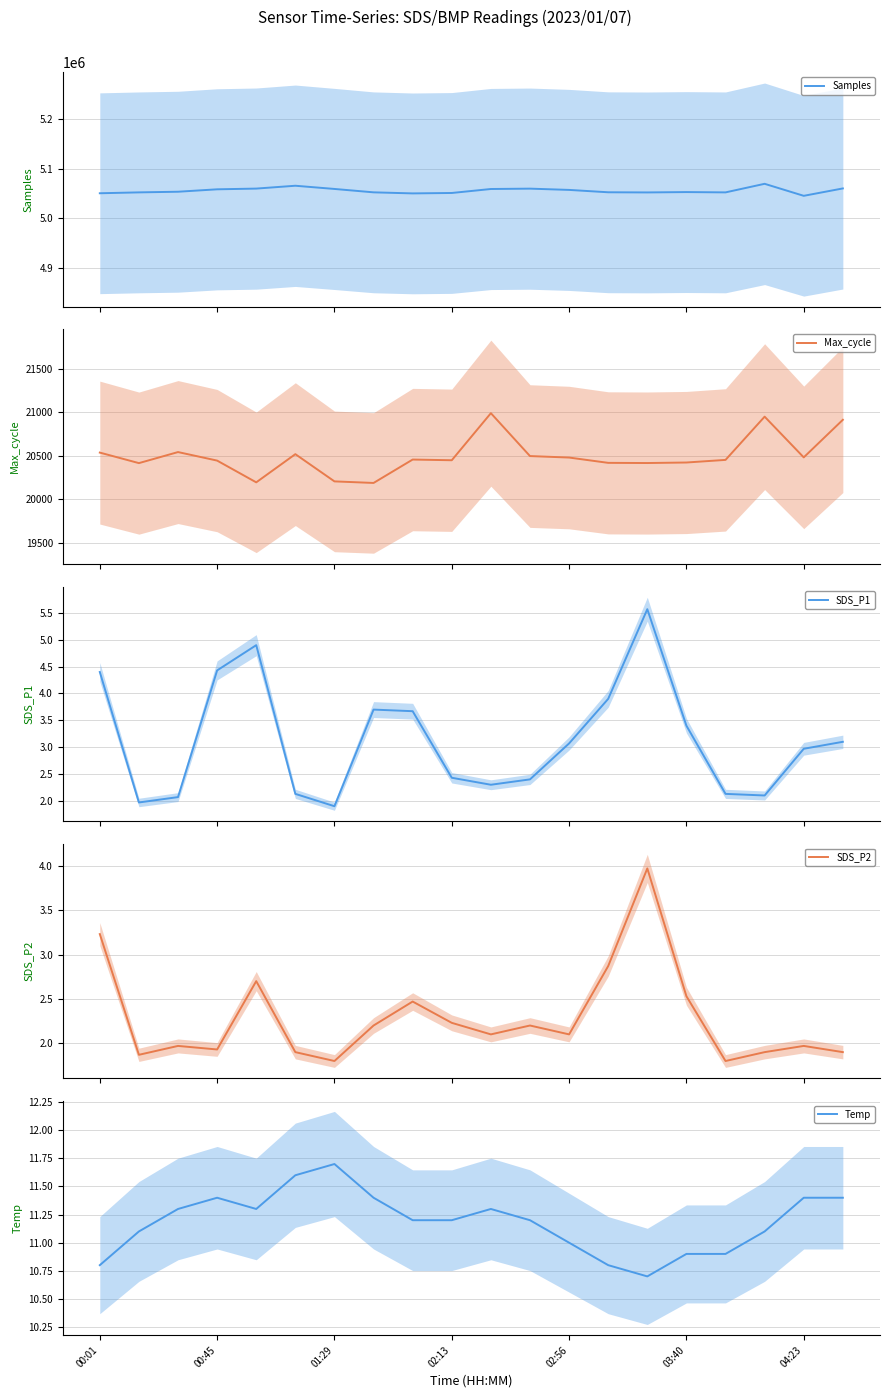

What is the average value of the SDS_P2 series?

2.3